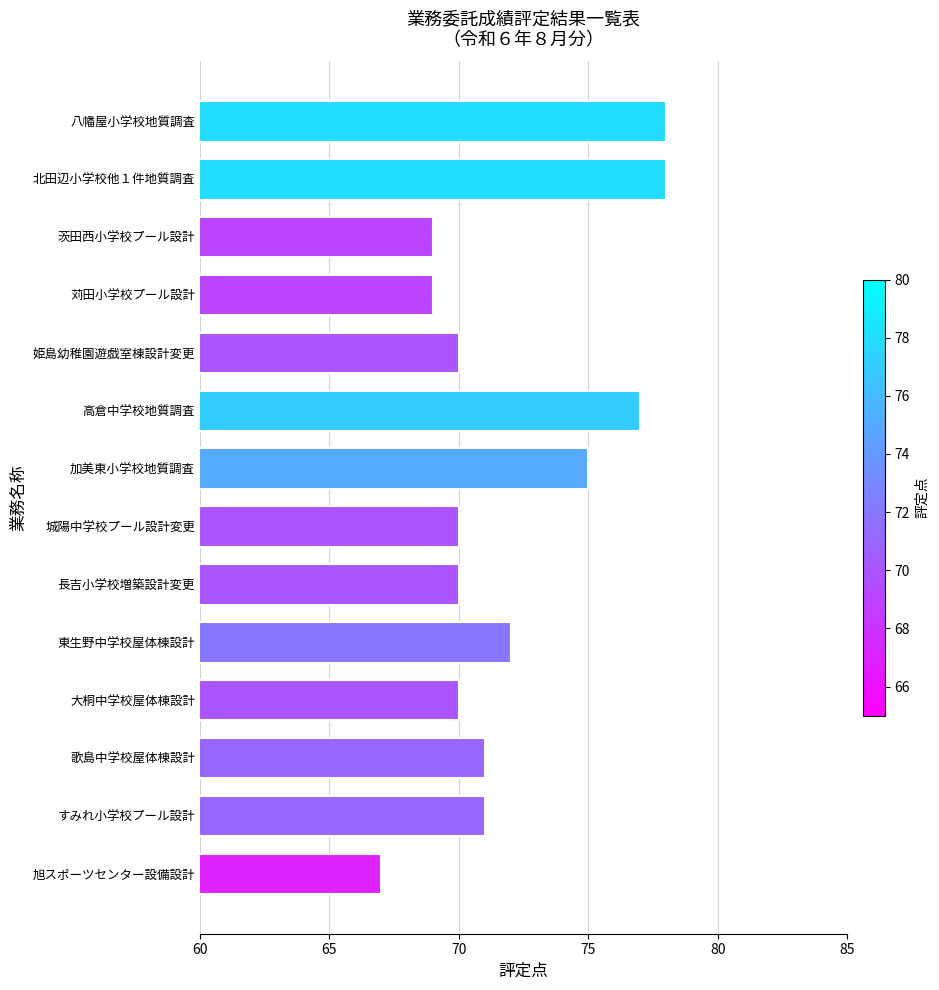

How many categories are shown in the chart?

14